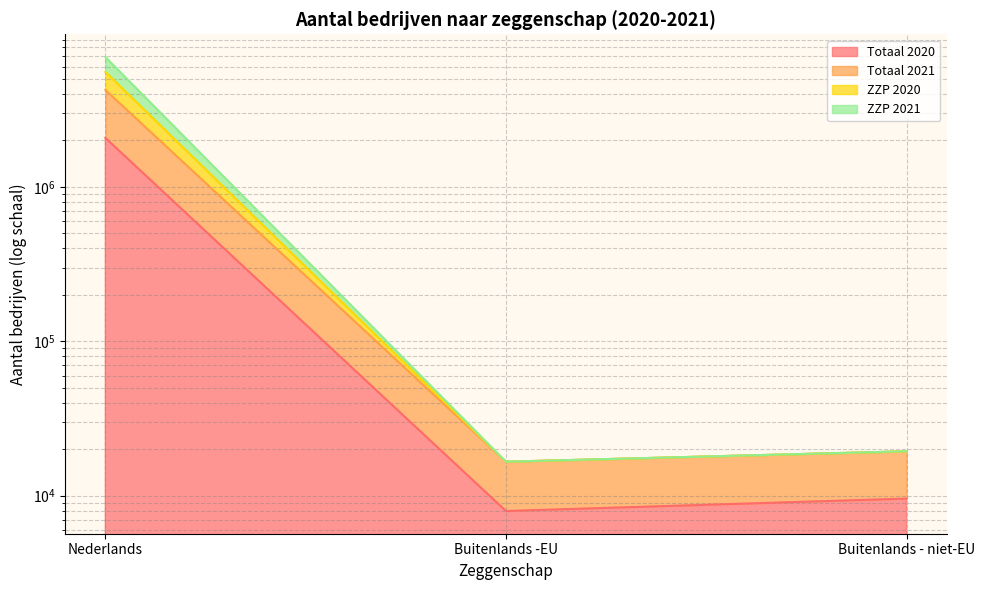

What are all the series names shown in the legend?

Totaal 2020, Totaal 2021, ZZP 2020, ZZP 2021